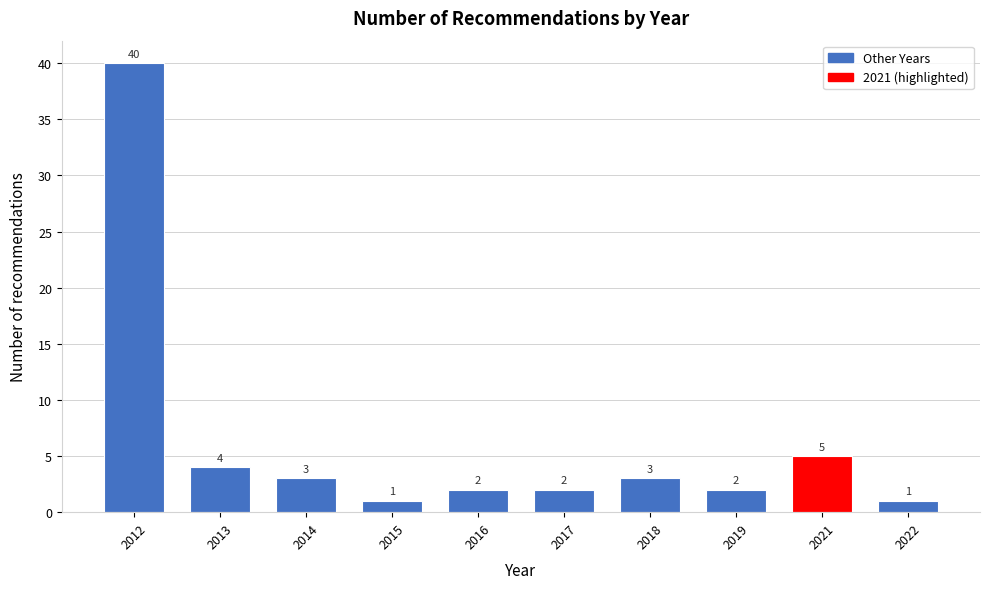

Reading right to left, extract all data points from this chart.

2022=1	2021=5	2019=2	2018=3	2017=2	2016=2	2015=1	2014=3	2013=4	2012=40